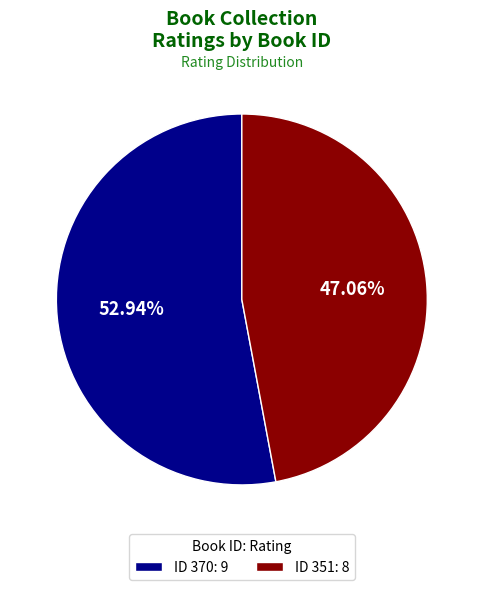

Combined, do ID 370: 9 and ID 351: 8 account for over 50%?

Yes